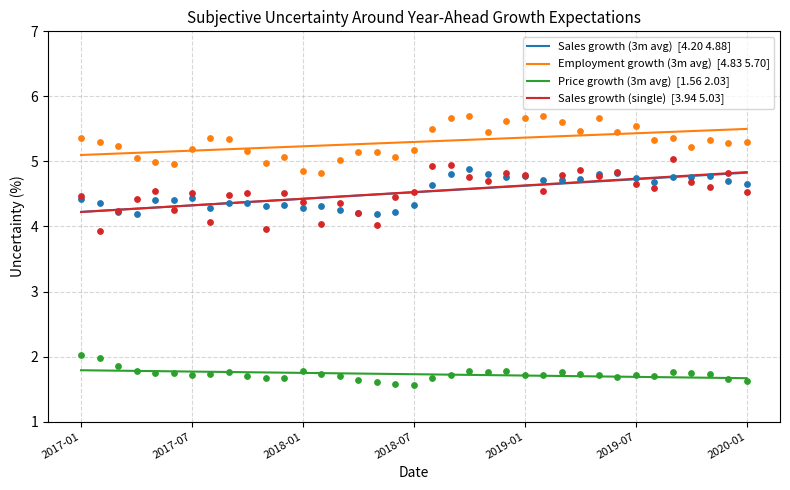

Which series has the largest total across all categories?

Employment growth (3m avg)  [4.83 5.70]